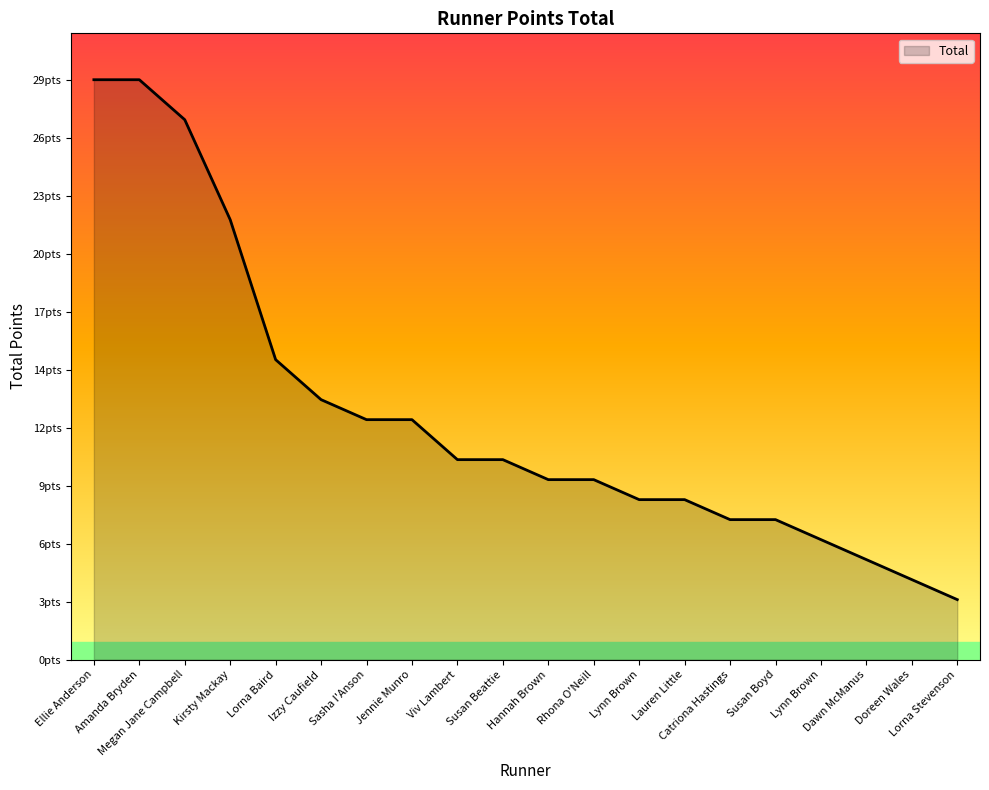

Does the chart display data point markers on the line(s)?

No